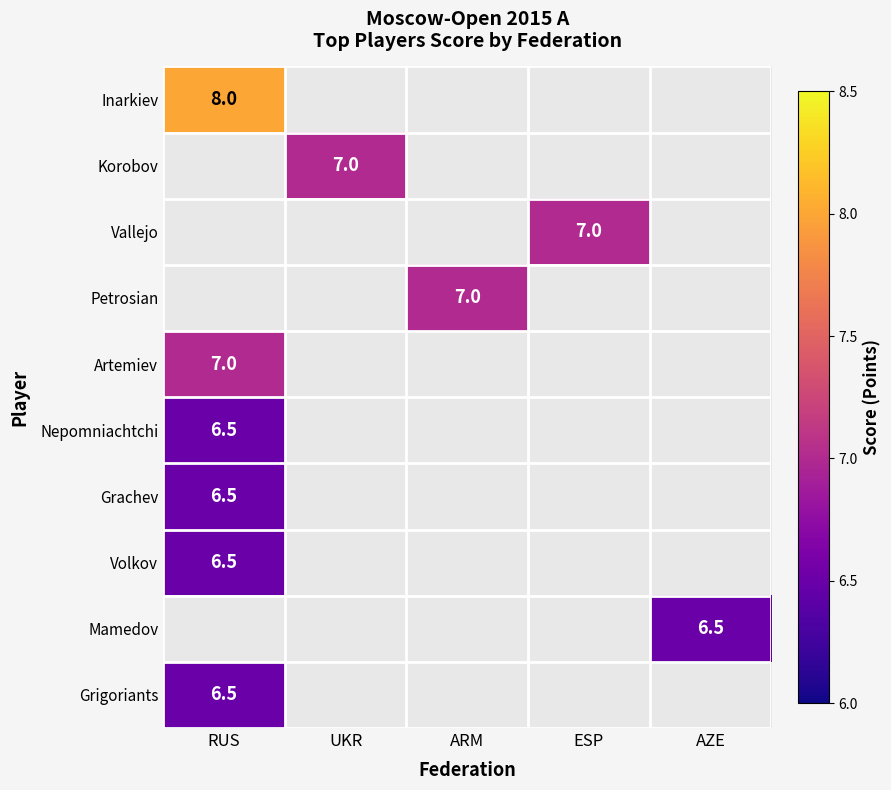

How many data points does each series have?

5